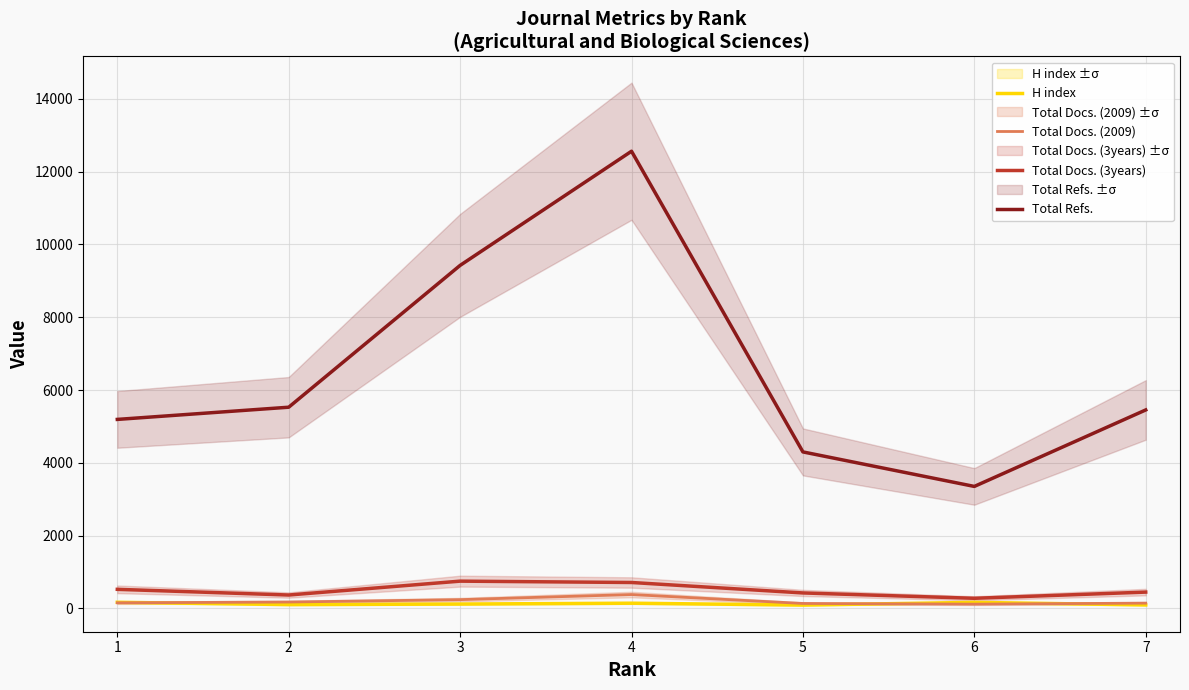

At 1, list the series in order from largest to smallest.

Total Refs., Total Docs. (3years), H index, Total Docs. (2009)